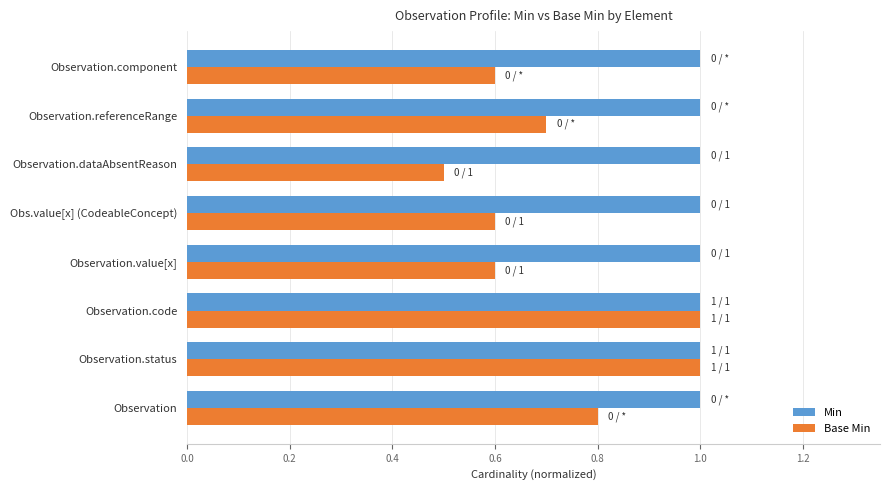

At how many categories does at least one series exceed 0?

8